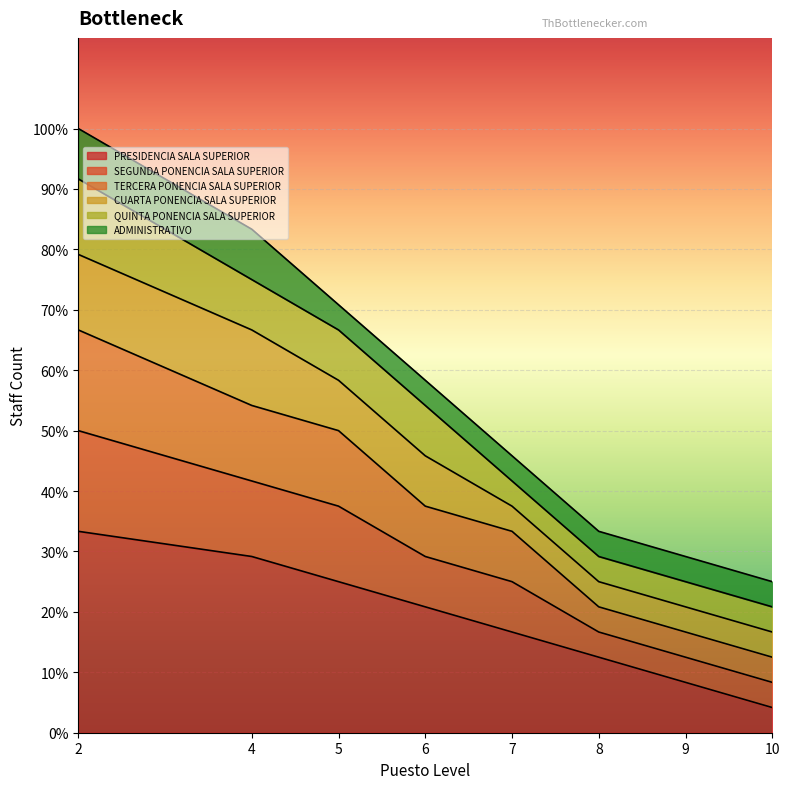

Does the chart display data point markers on the line(s)?

No